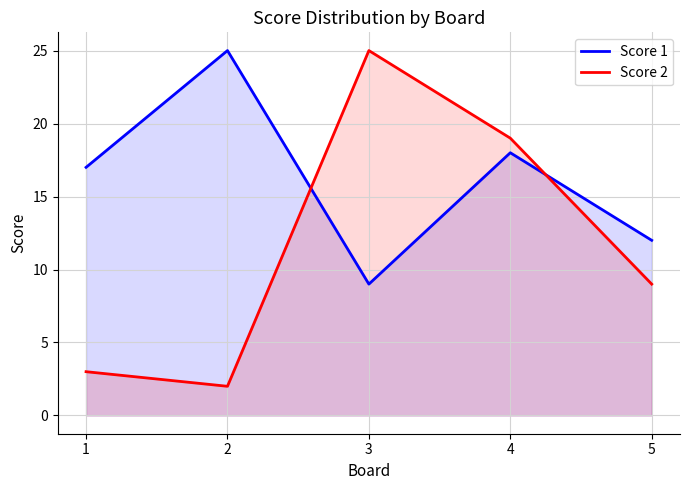

At which label is Score 2 closest to 13?

5